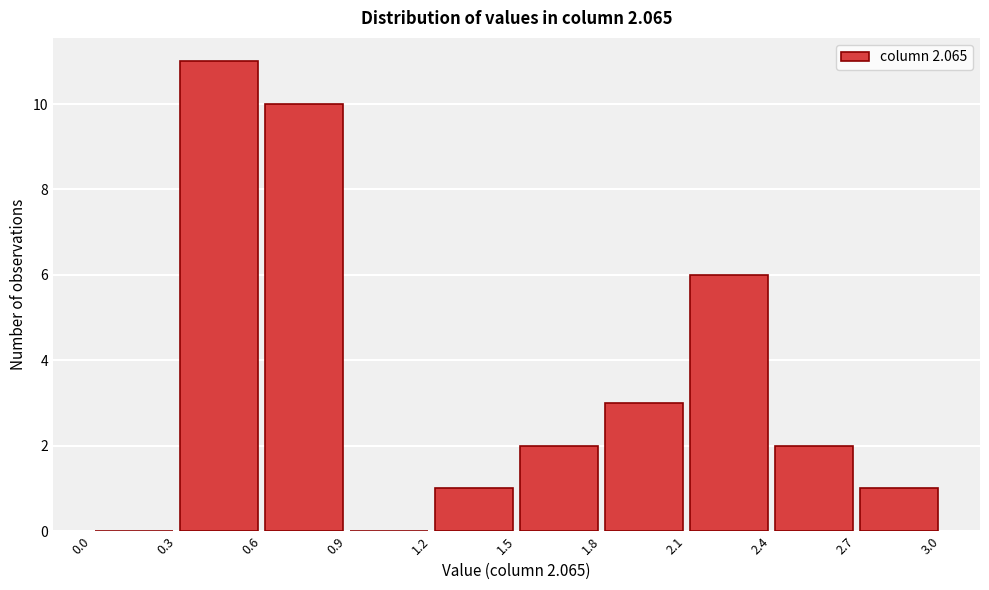

What is the height of the bar covering 2.7 to 3.0 on the x-axis? The values are not printed on the chart, so give them approximately, as read against the axis.

1